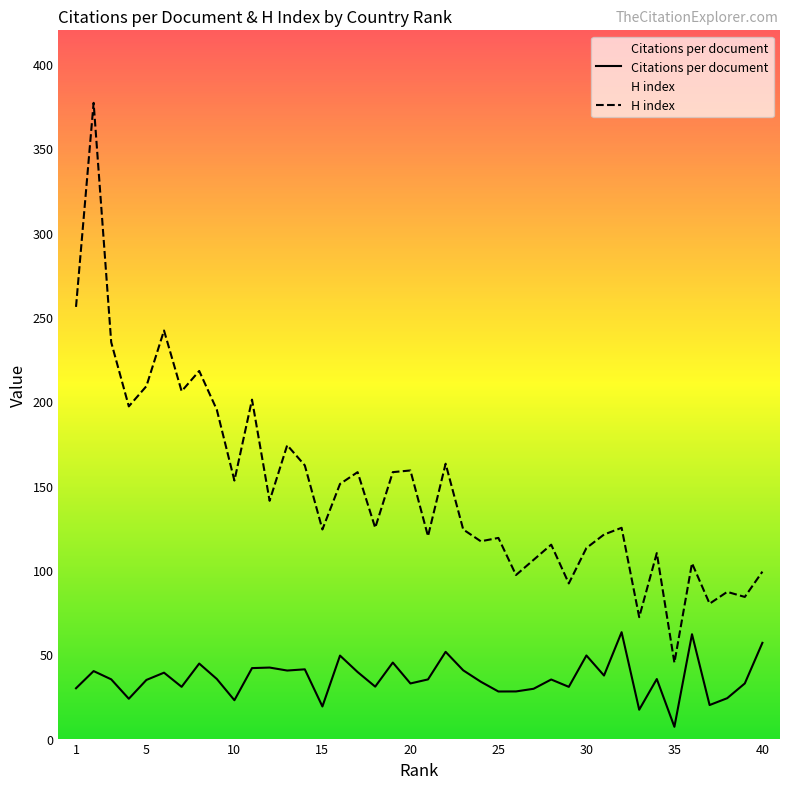

How many data points does each series have?

40